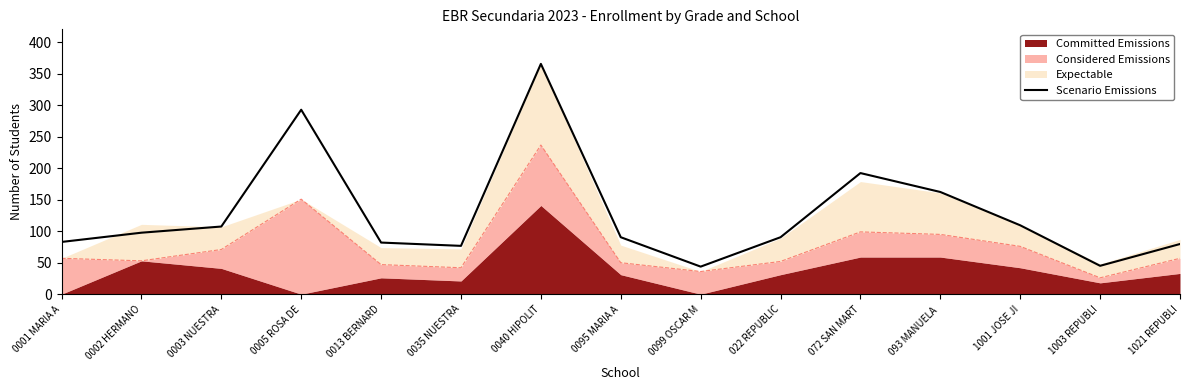

What is the sum of all values?

1920.2